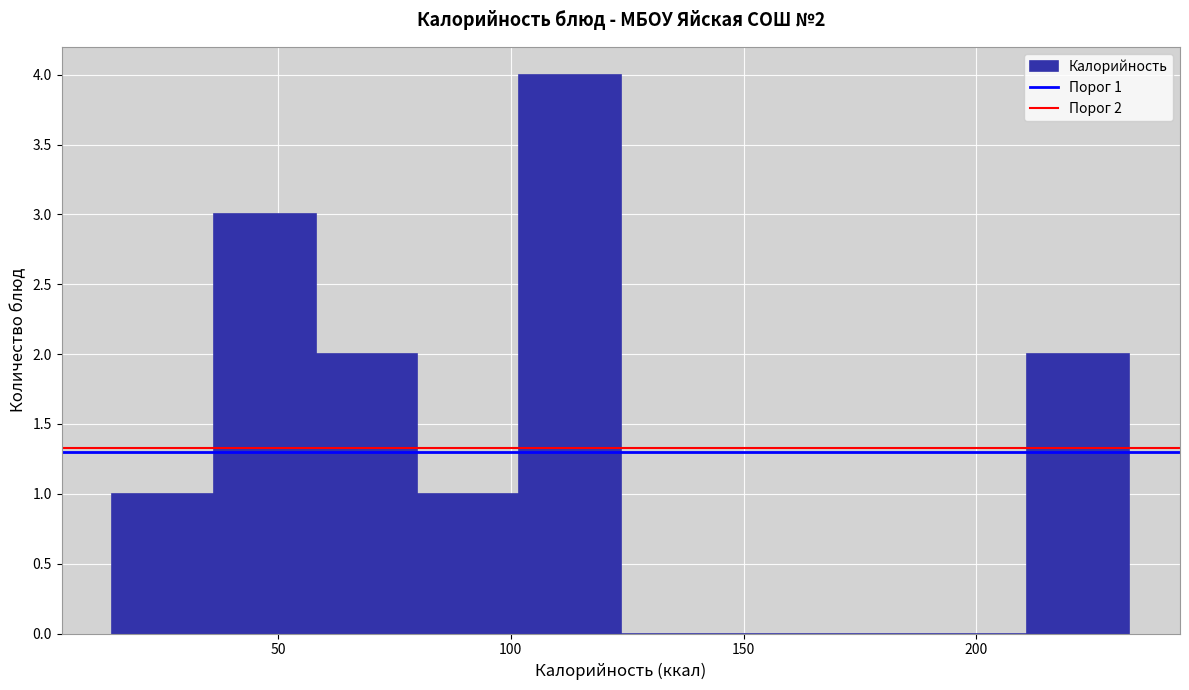

Over which range of the x-axis is the bar tallest?

100 to 125